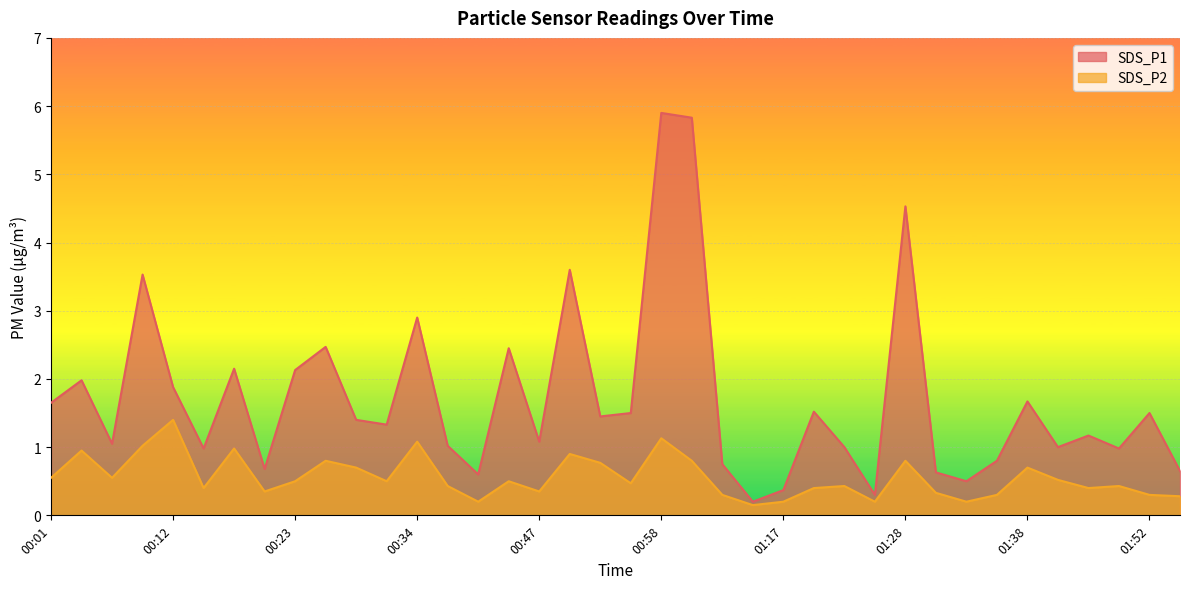

Does the chart display data point markers on the line(s)?

No